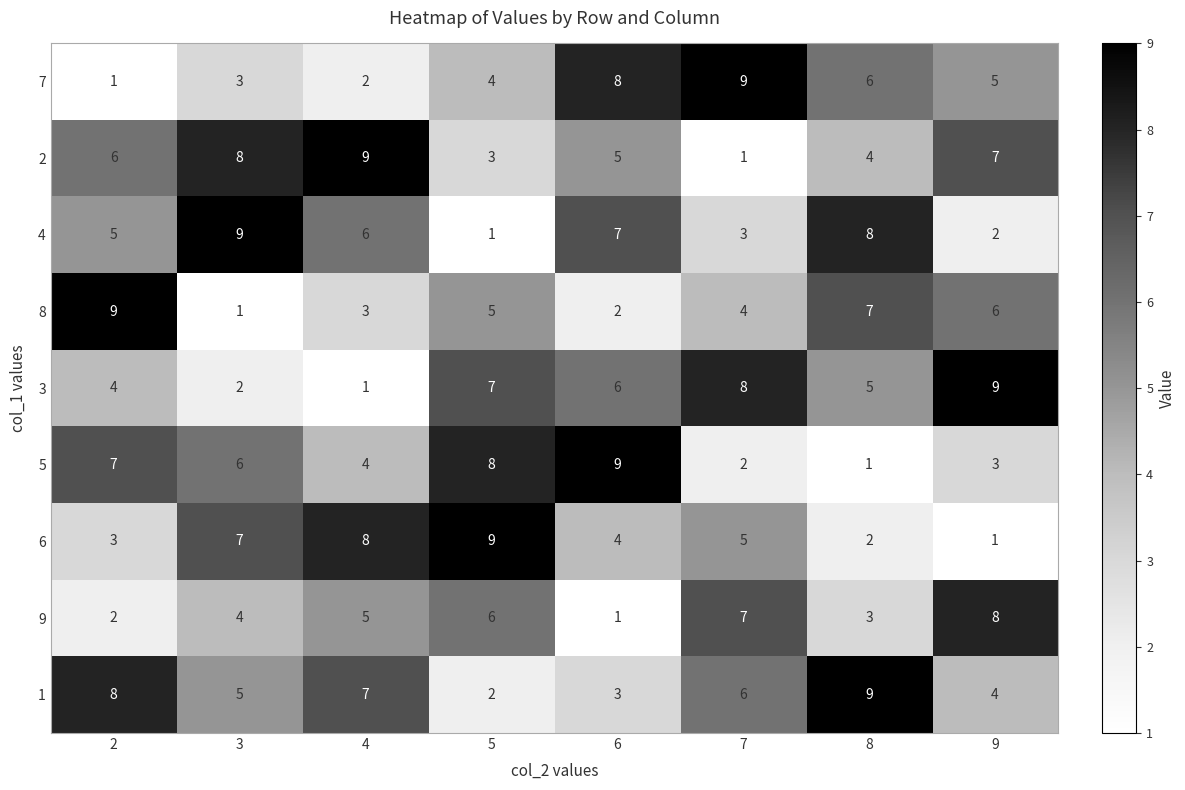

How many 3 values are between 4 and 8?

5